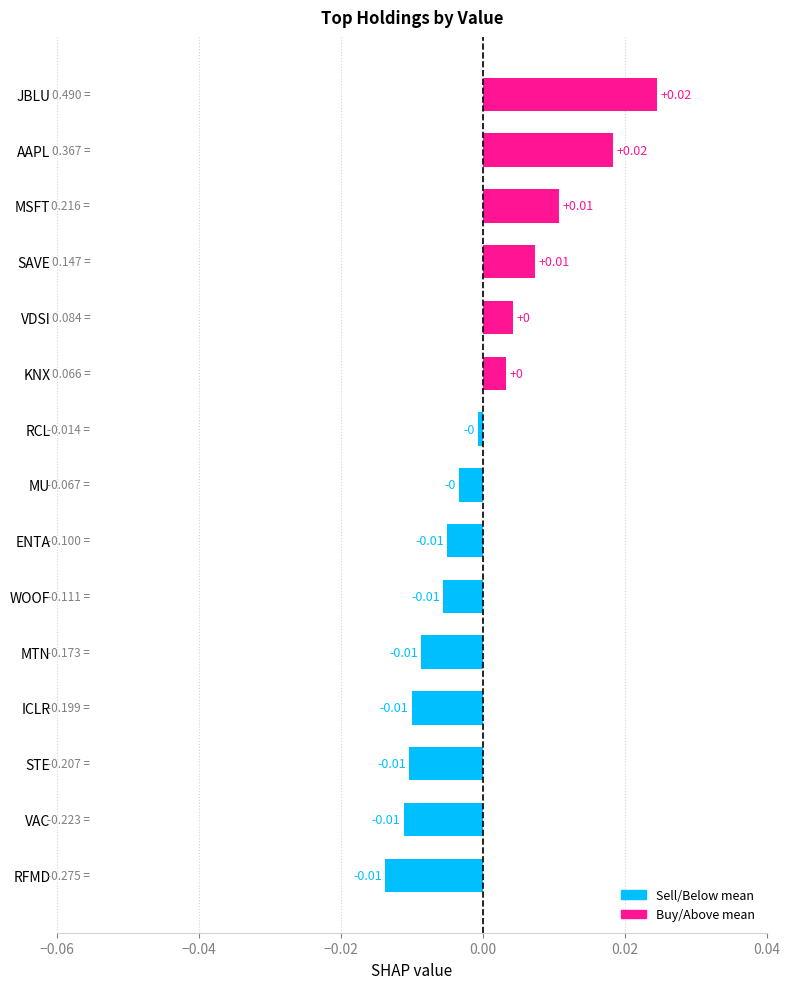

Which has a higher value, STE or SAVE?

SAVE